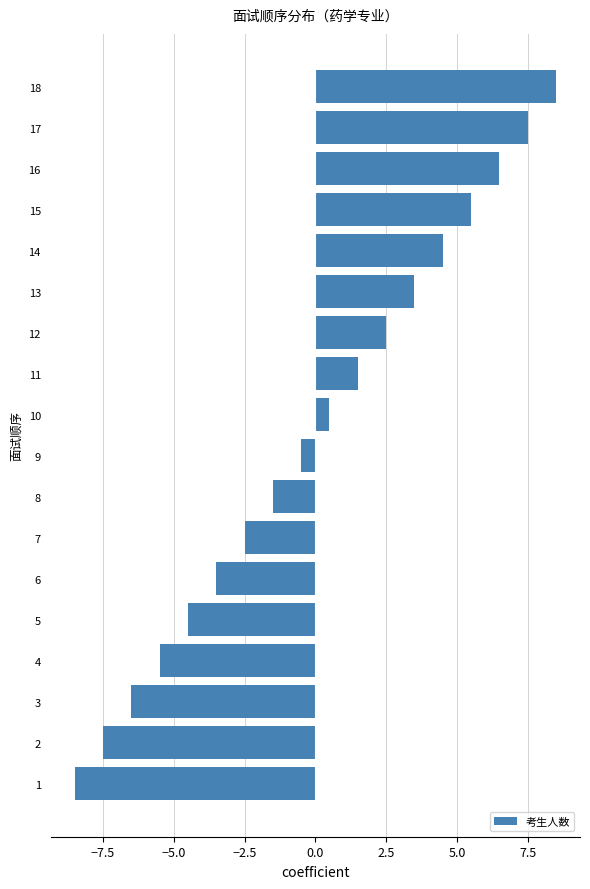

The value at 12 is 0.7. True or false?

False